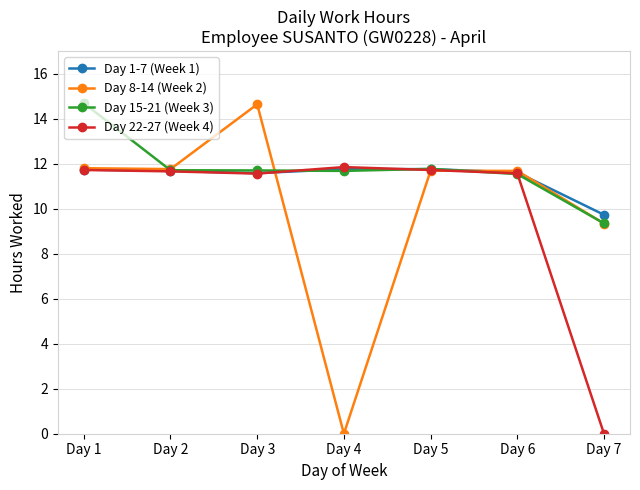

True or false: Day 8-14 (Week 2) has more than 1 interior local peaks.

True